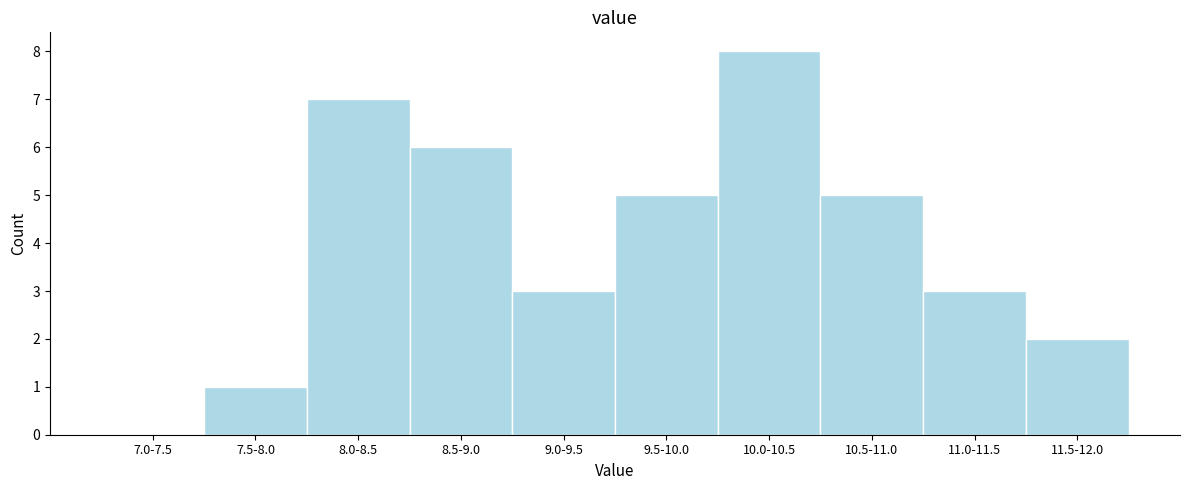

Reading left to right, extract all data points from this chart.

7.0-7.5=0	7.5-8.0=1	8.0-8.5=7	8.5-9.0=6	9.0-9.5=3	9.5-10.0=5	10.0-10.5=8	10.5-11.0=5	11.0-11.5=3	11.5-12.0=2